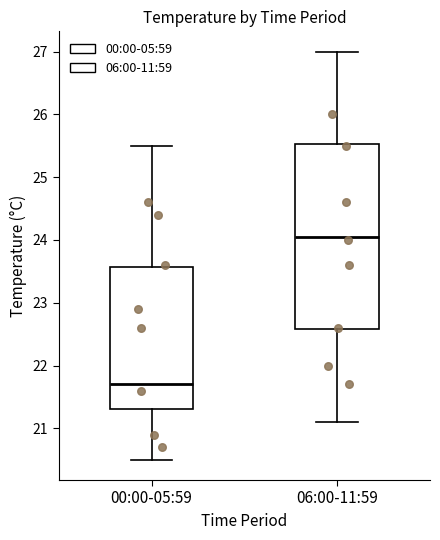

Where is the lower edge of the box for 06:00-11:59 on the y-axis? The values are not printed on the chart, so give them approximately, as read against the axis.

22.6